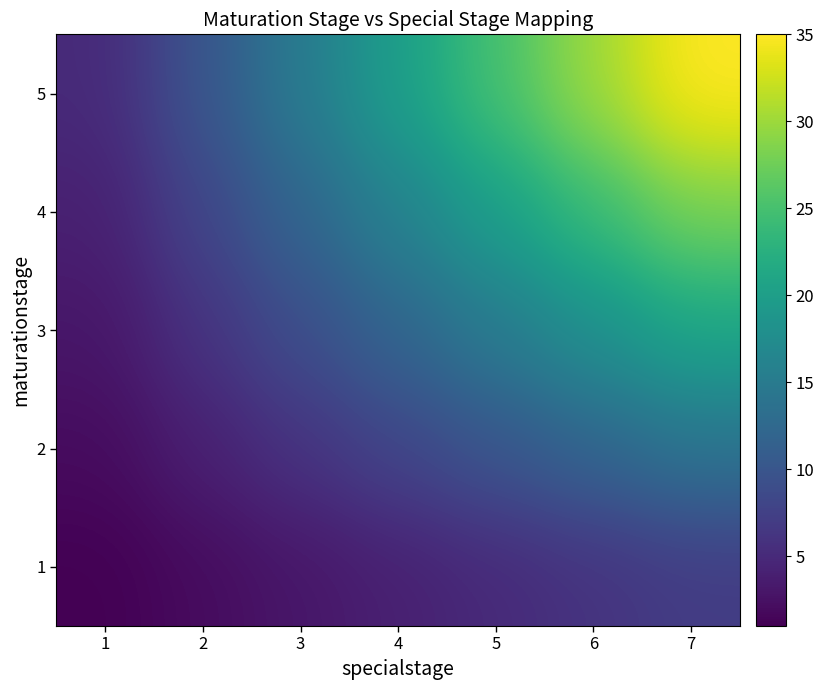

Reading left to right, list all the values displayed in this chart.

1: 1=1	2=2	3=3	4=4	5=5	6=6	7=7
2: 1=2	2=4	3=6	4=8	5=10	6=12	7=14
3: 1=3	2=6	3=9	4=12	5=15	6=18	7=21
4: 1=4	2=8	3=12	4=16	5=20	6=24	7=28
5: 1=5	2=10	3=15	4=20	5=25	6=30	7=35